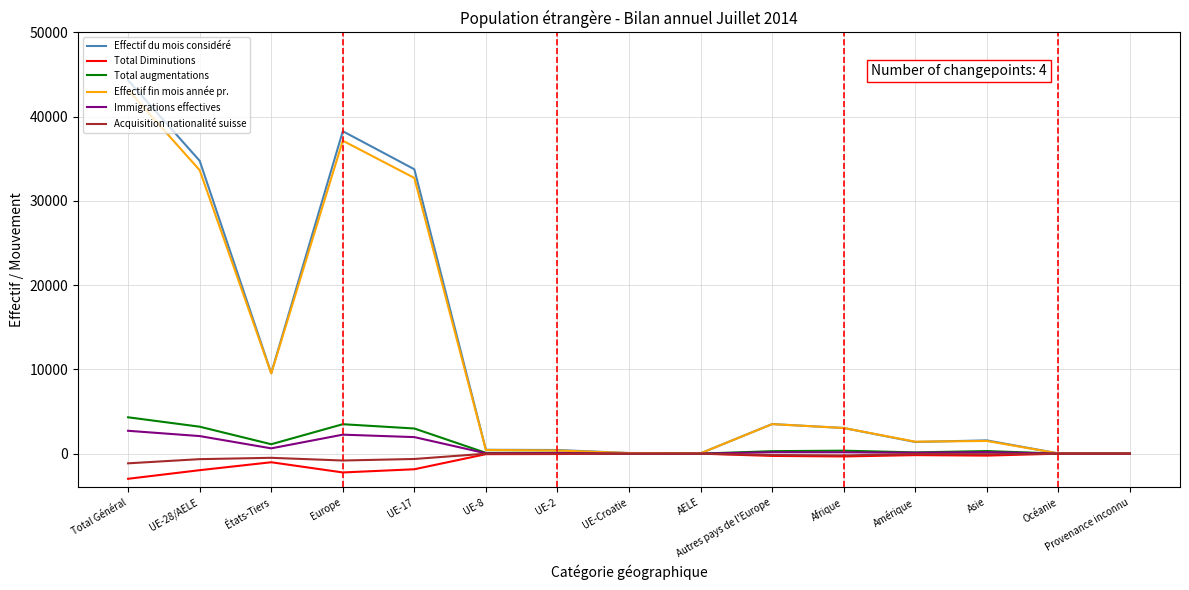

What is the maximum value shown in the chart?

44321